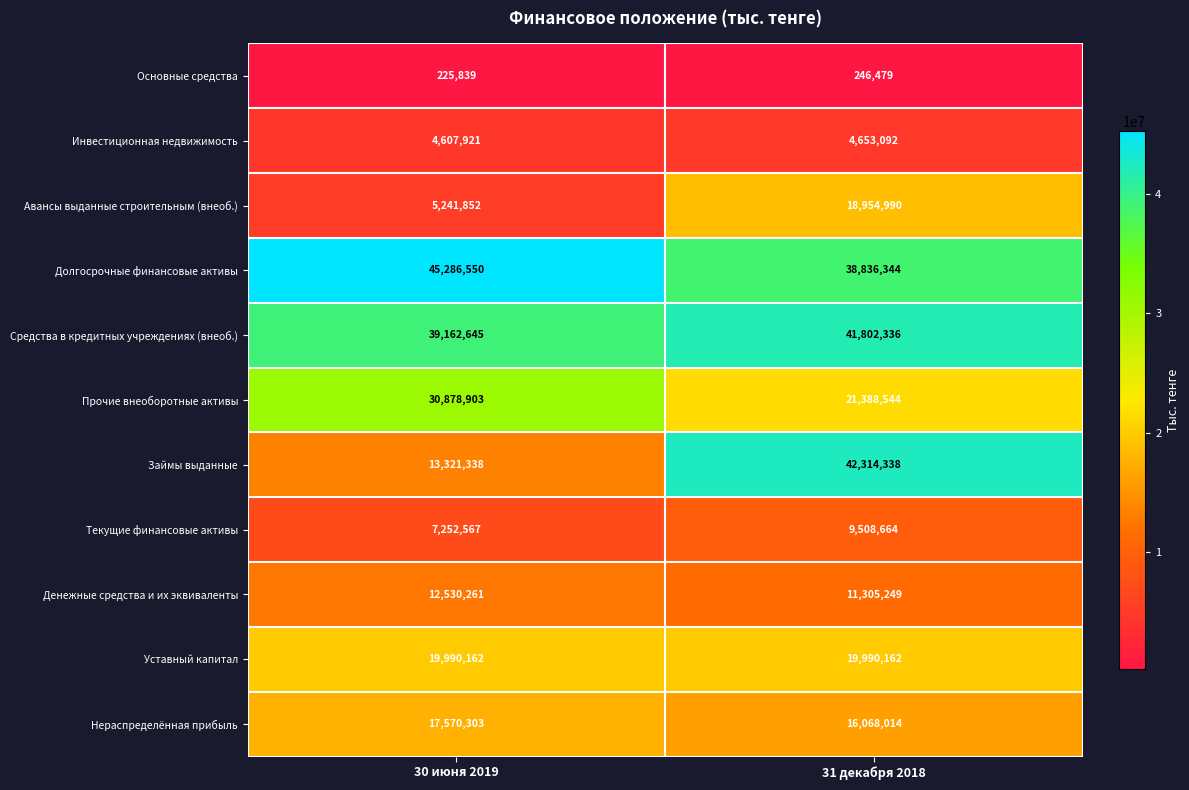

Which label corresponds to the largest value in the chart?

30 июня 2019